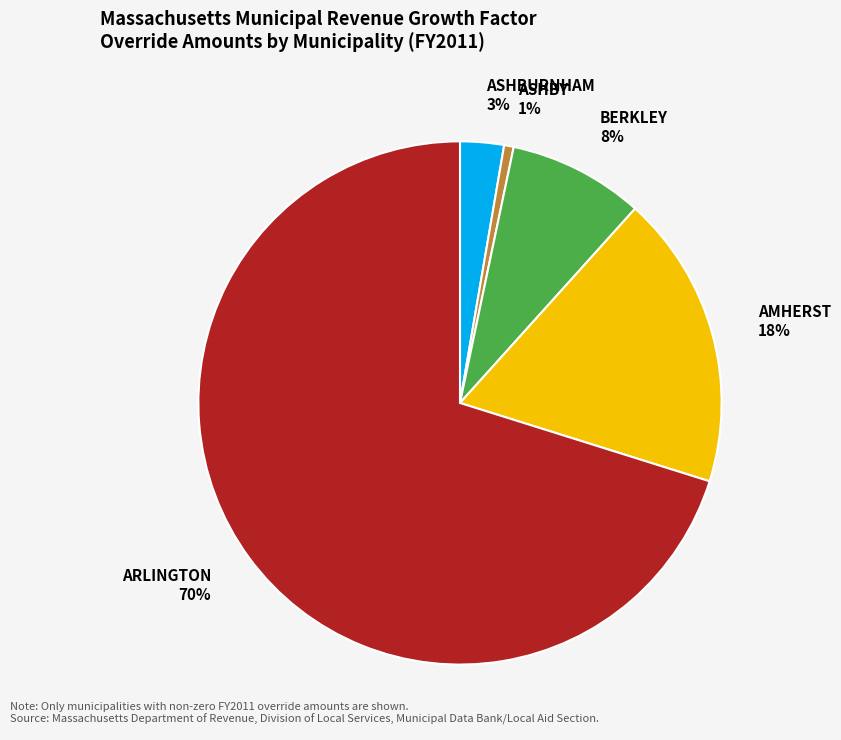

Does AMHERST account for over 50% of the chart?

No